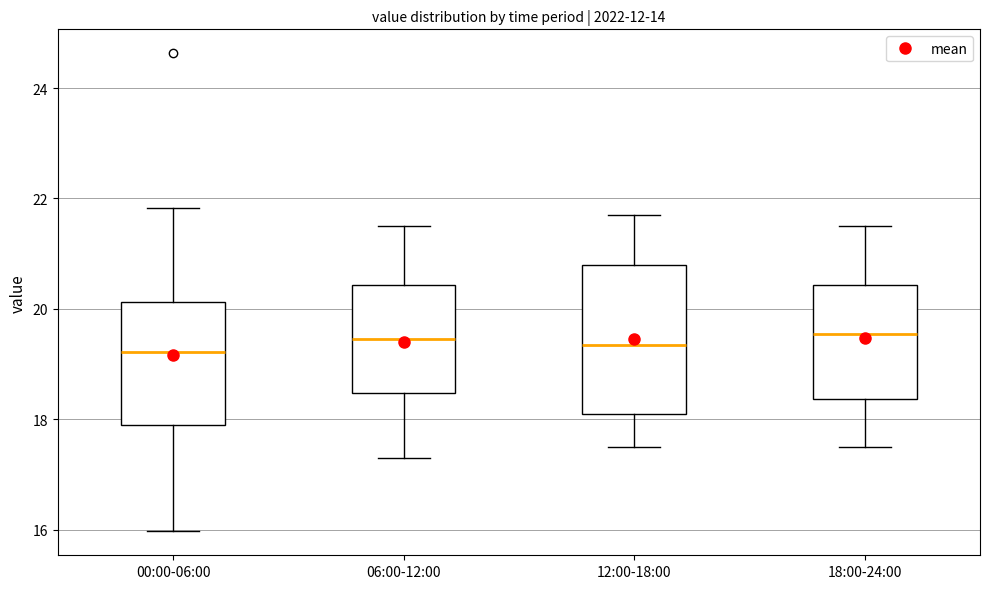

Reading left to right, read every box against the y-axis: the position of its median line, the range the box covers, and the ends of its whiskers. The values are not printed on the chart, so give them approximately, as read against the axis.

00:00-06:00: median 19.2, box 18.0 to 20.2, whiskers 16.0 to 21.8
06:00-12:00: median 19.4, box 18.4 to 20.4, whiskers 17.4 to 21.6
12:00-18:00: median 19.4, box 18.2 to 20.8, whiskers 17.6 to 21.8
18:00-24:00: median 19.6, box 18.4 to 20.4, whiskers 17.6 to 21.6